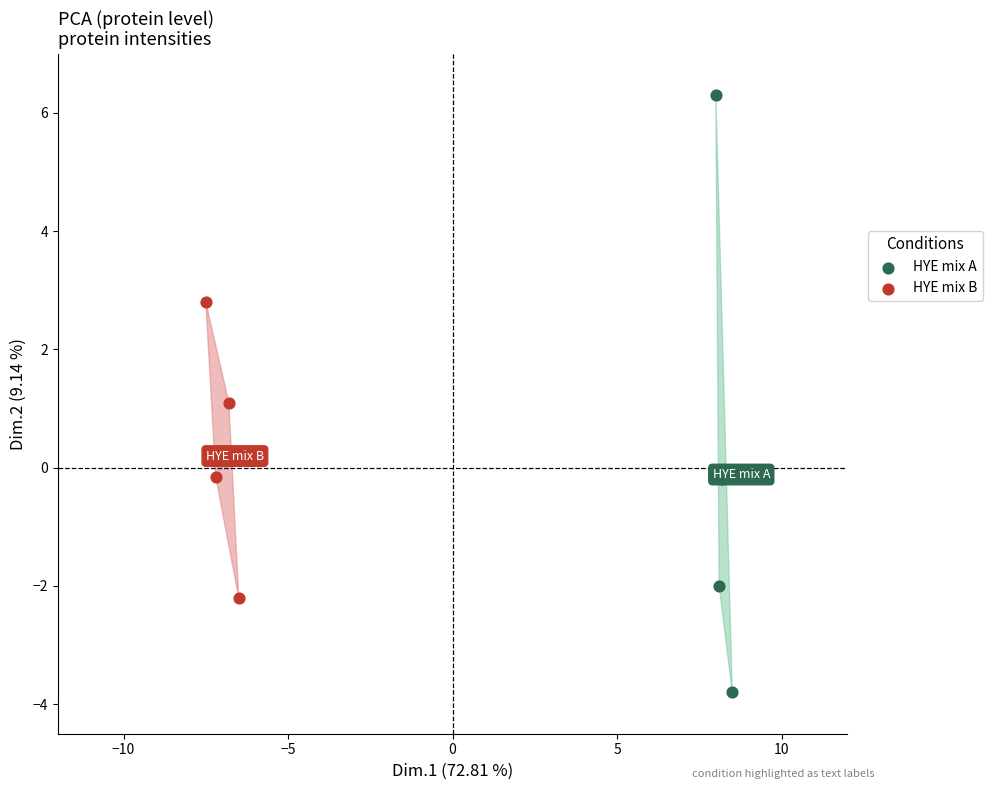

Which series contains the highest Y value?

HYE mix A